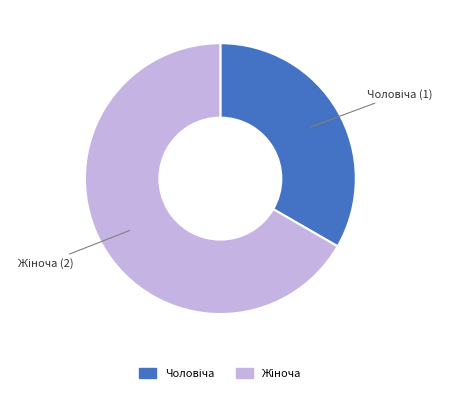

Does any single category account for the majority?

Yes